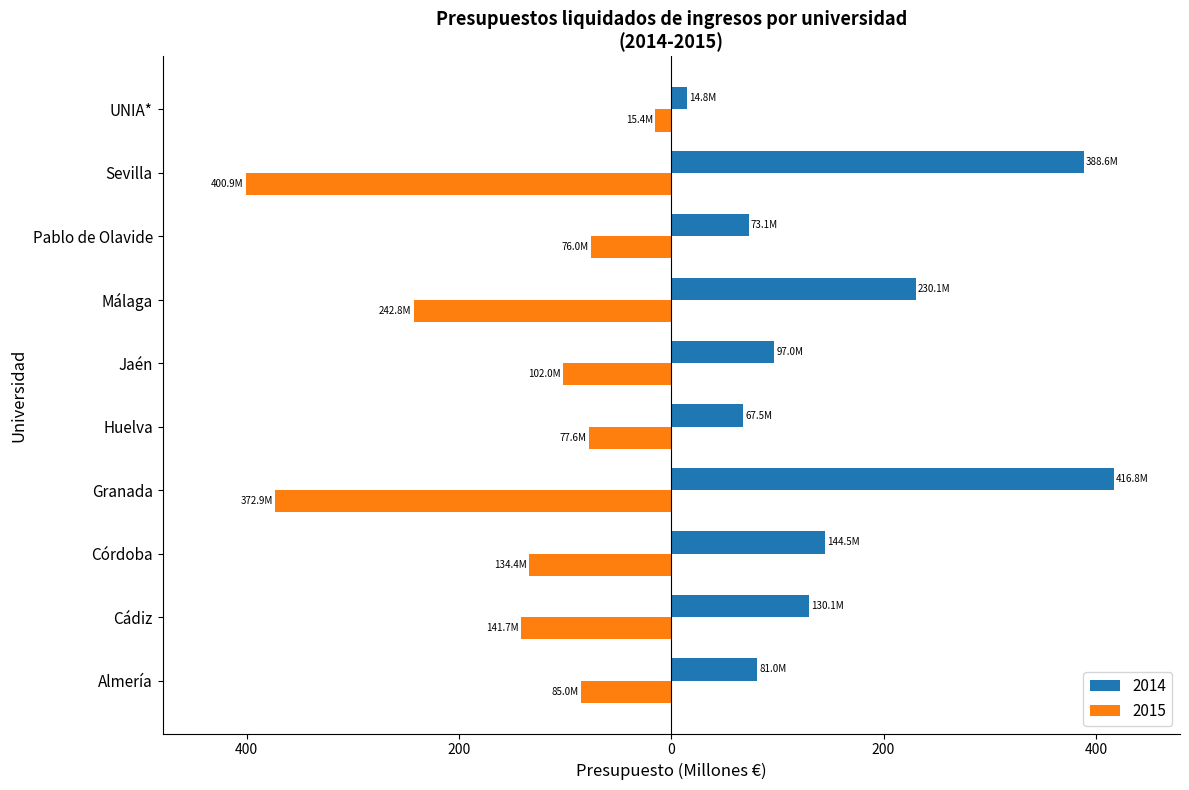

What are all the series names shown in the legend?

2014, 2015